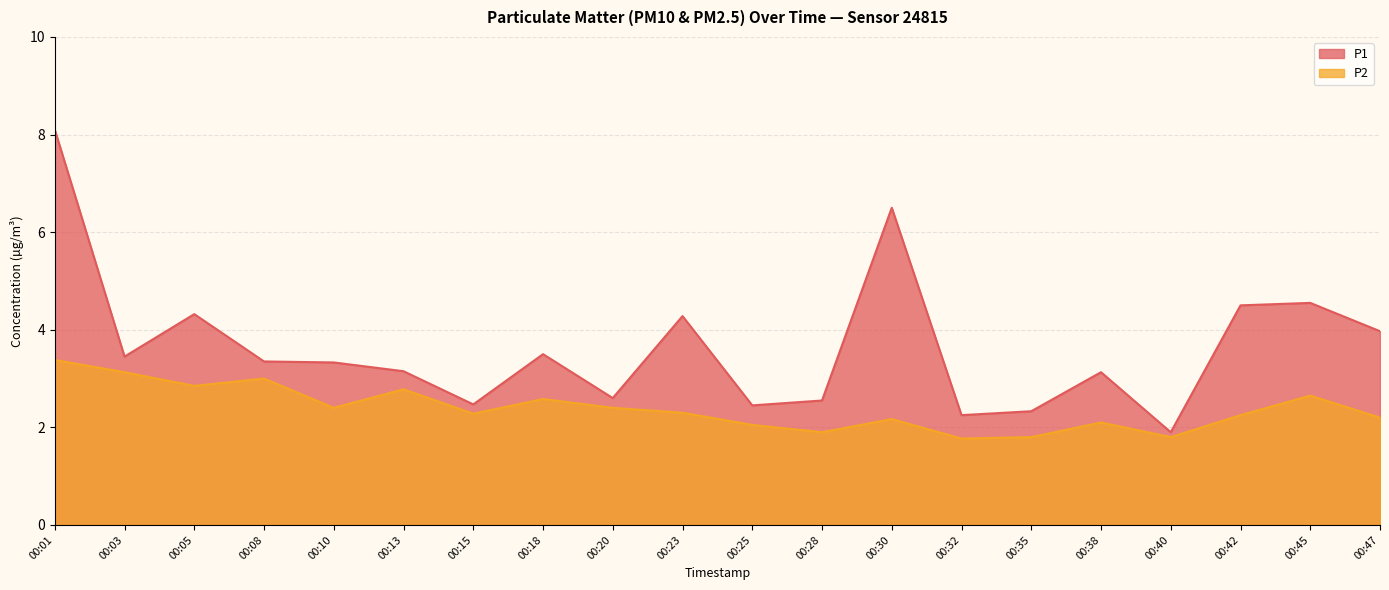

Rank the series at 00:23 from highest to lowest value.

P1, P2